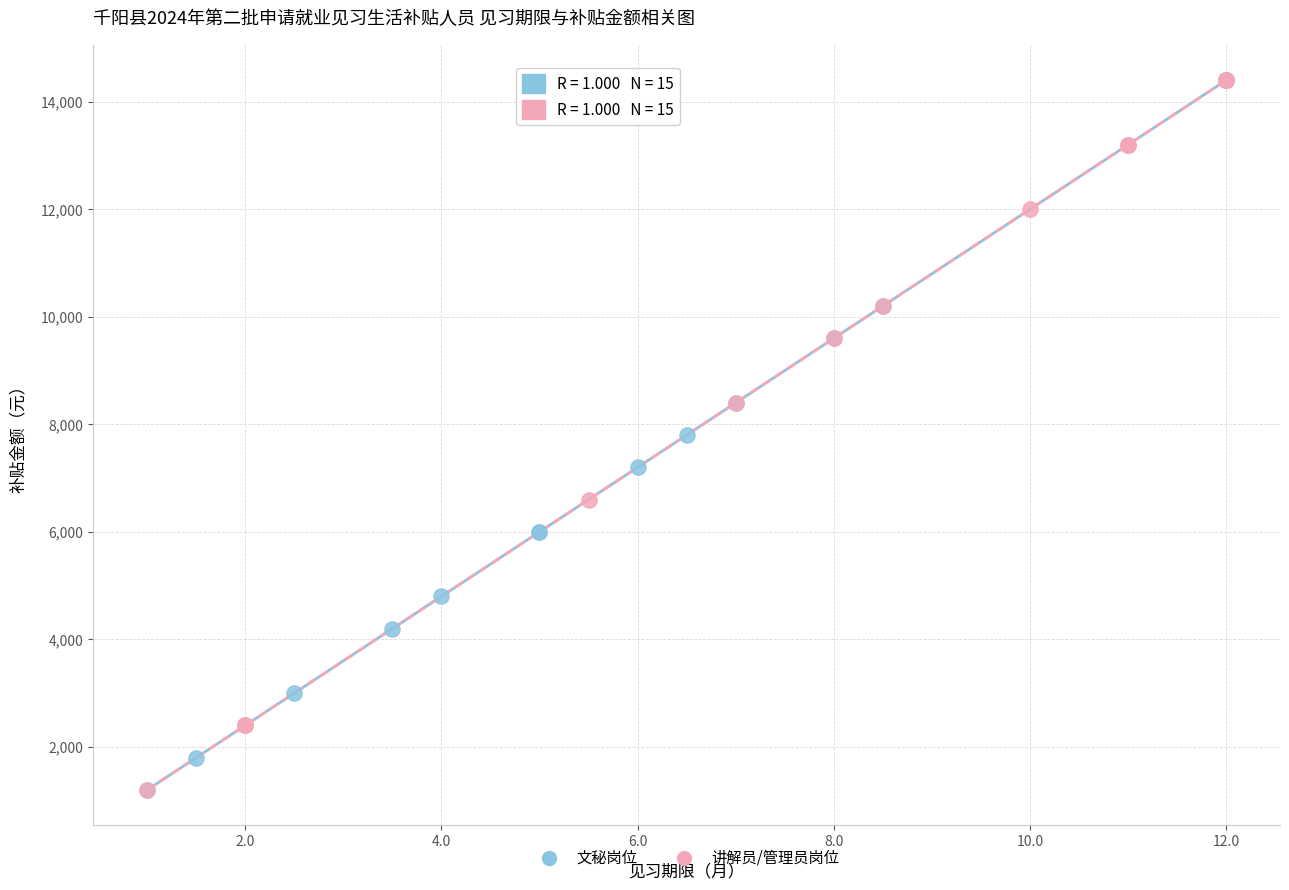

What are all the series names shown in the legend?

文秘岗位, 讲解员/管理员岗位